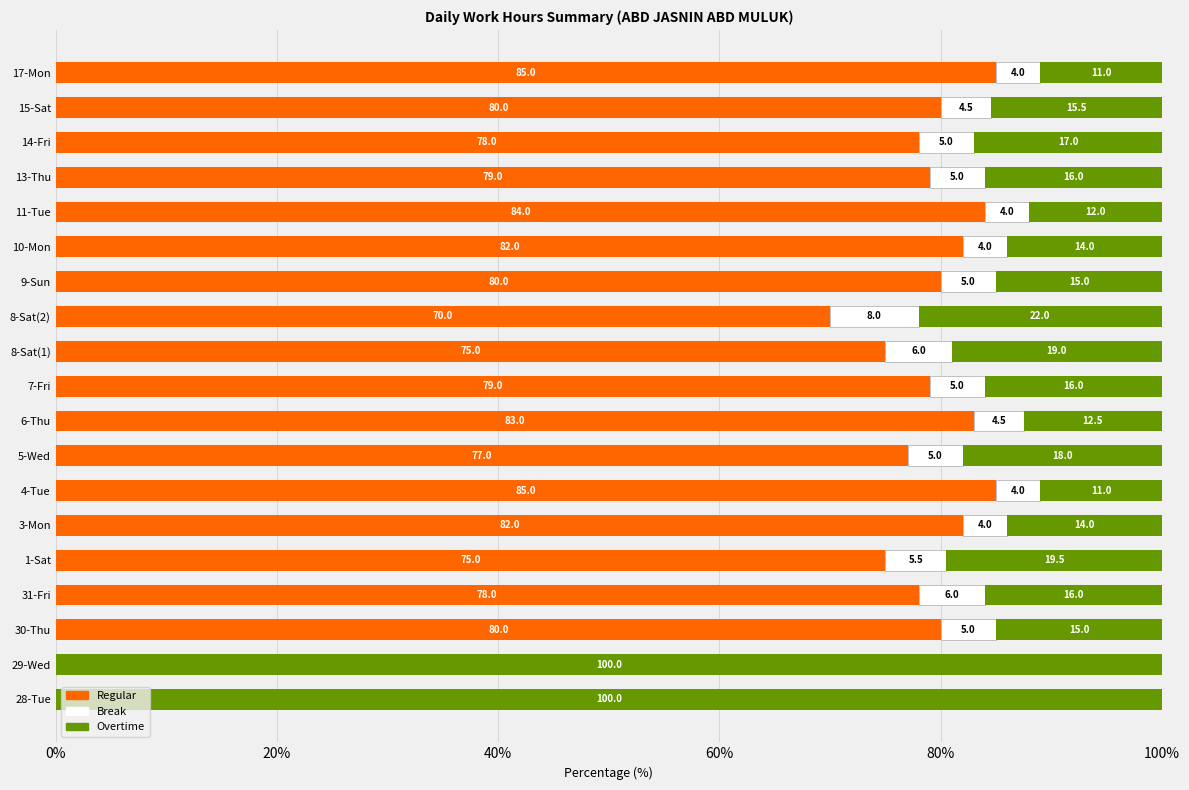

What is the total value across all series at 7-Fri?

100.0